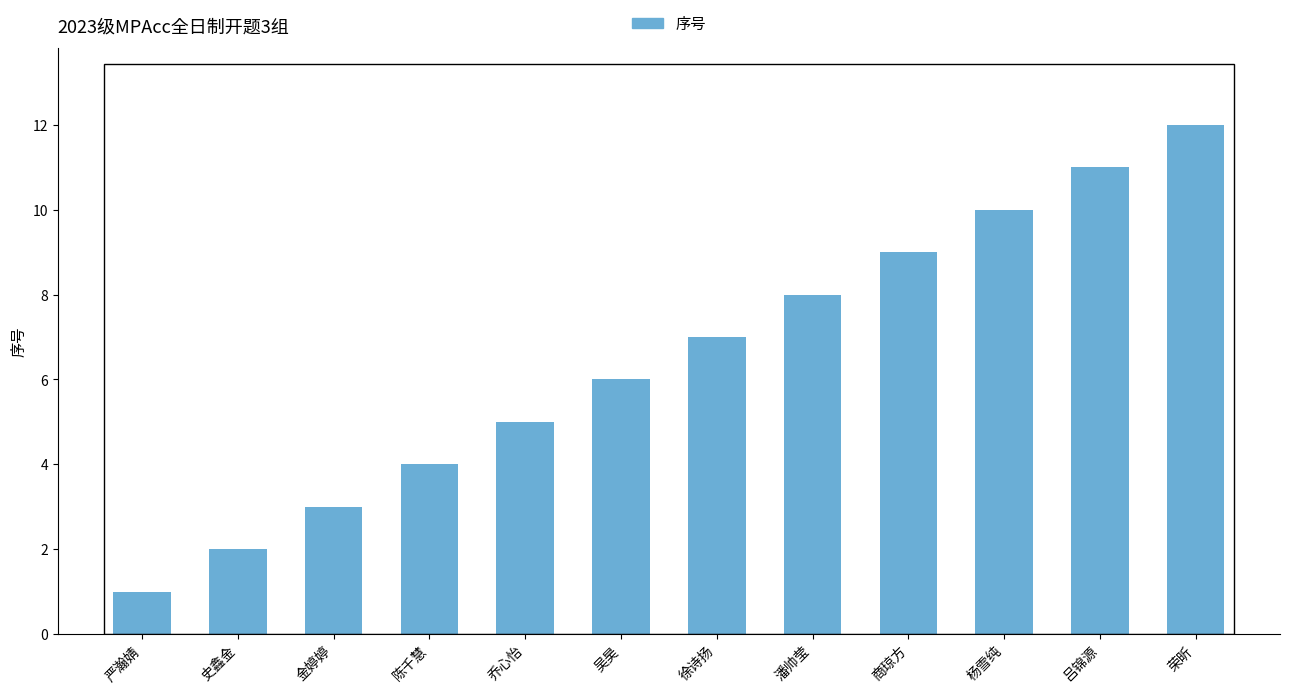

The chart shows a value of 2 at 商琼方. True or false?

False